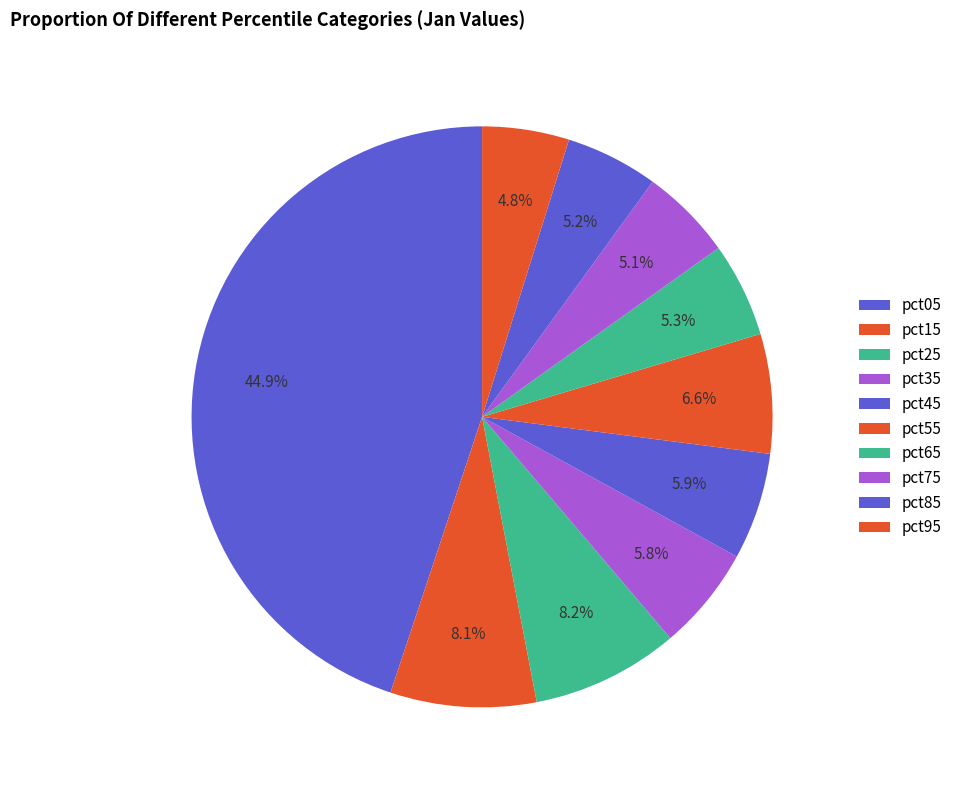

Is there a majority slice in this chart?

No